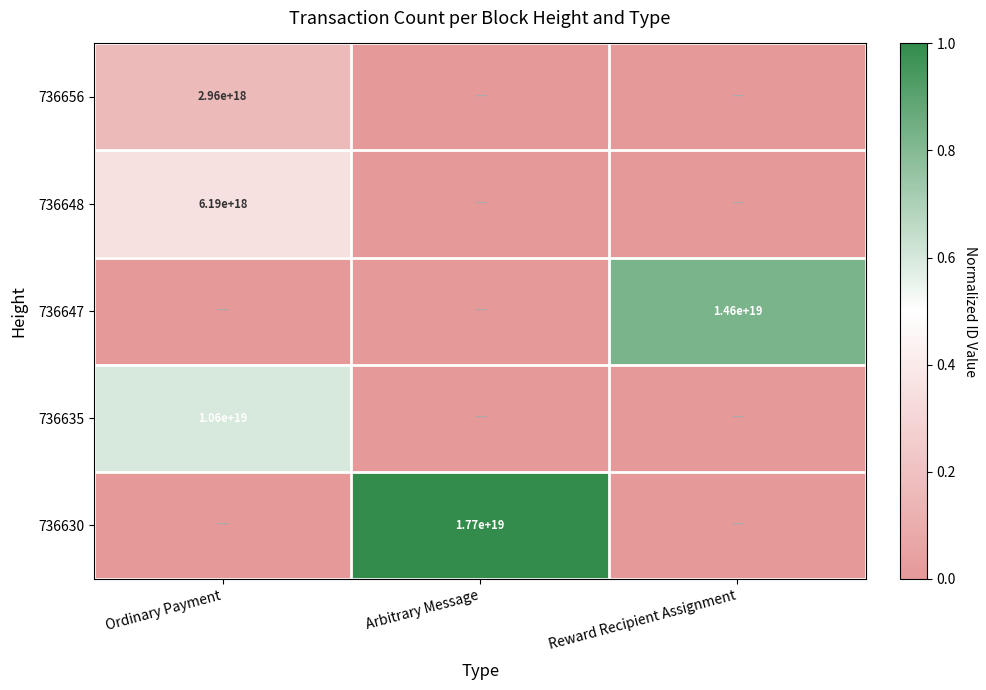

Between Reward Recipient Assignment and Arbitrary Message, which is larger?

Reward Recipient Assignment